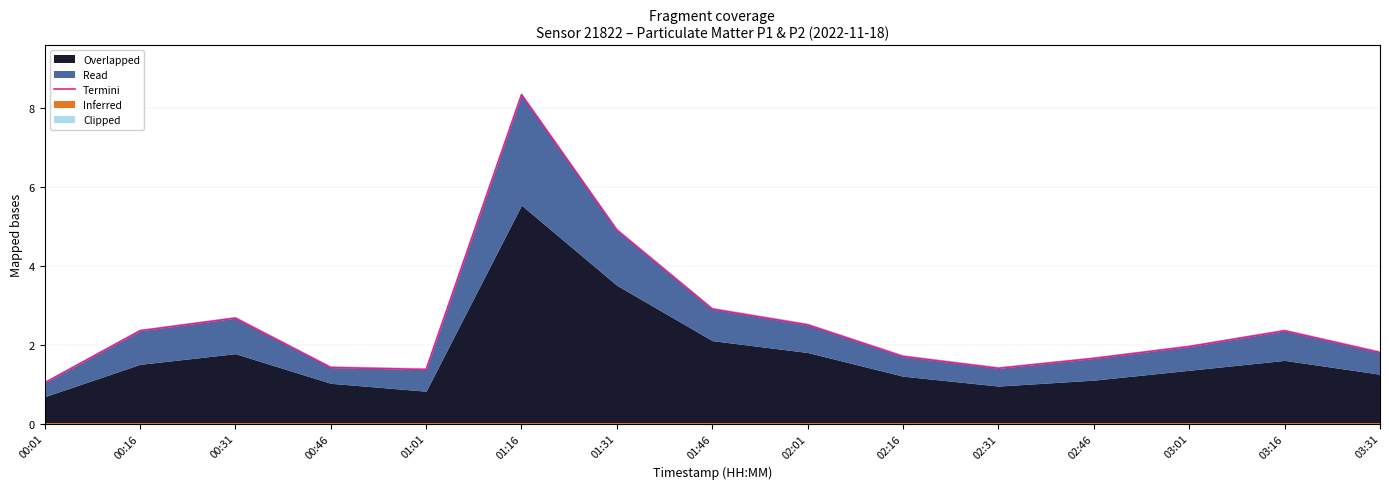

Reading left to right, what are all the values shown in this chart?

00:01=1.0	00:16=2.4	00:31=2.7	00:46=1.4	01:01=1.4	01:16=8.3	01:31=4.9	01:46=2.9	02:01=2.5	02:16=1.7	02:31=1.4	02:46=1.7	03:01=2.0	03:16=2.4	03:31=1.8